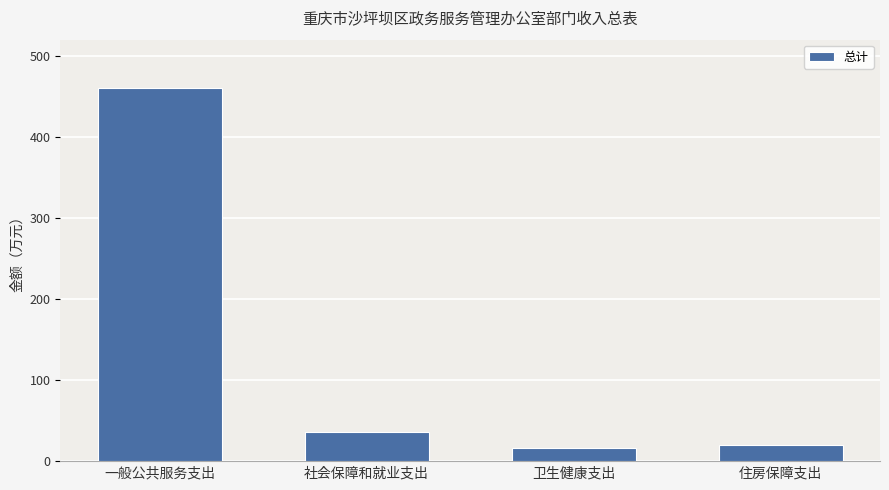

What is the change in value from 一般公共服务支出 to 社会保障和就业支出?

-423.3